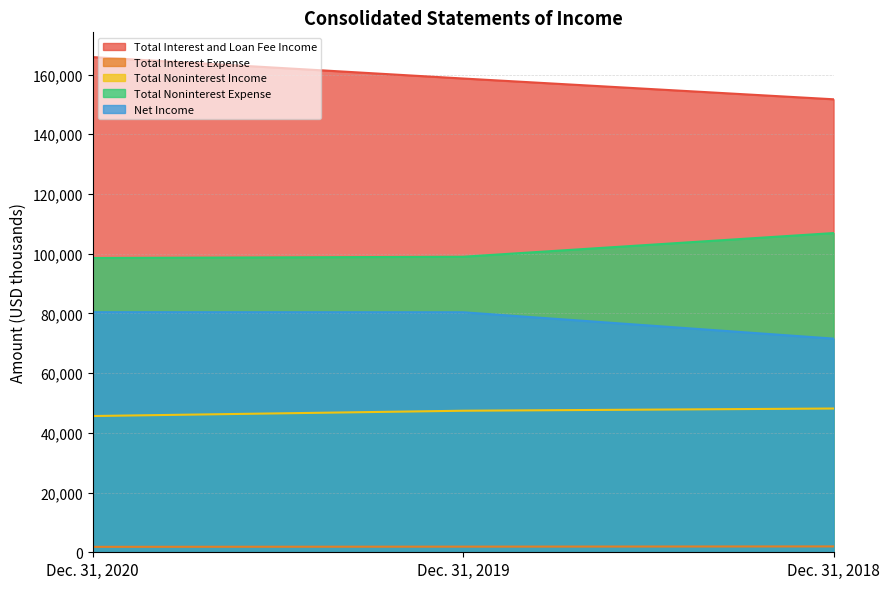

The value of Net Income at Dec. 31, 2019 is 80389. True or false?

True